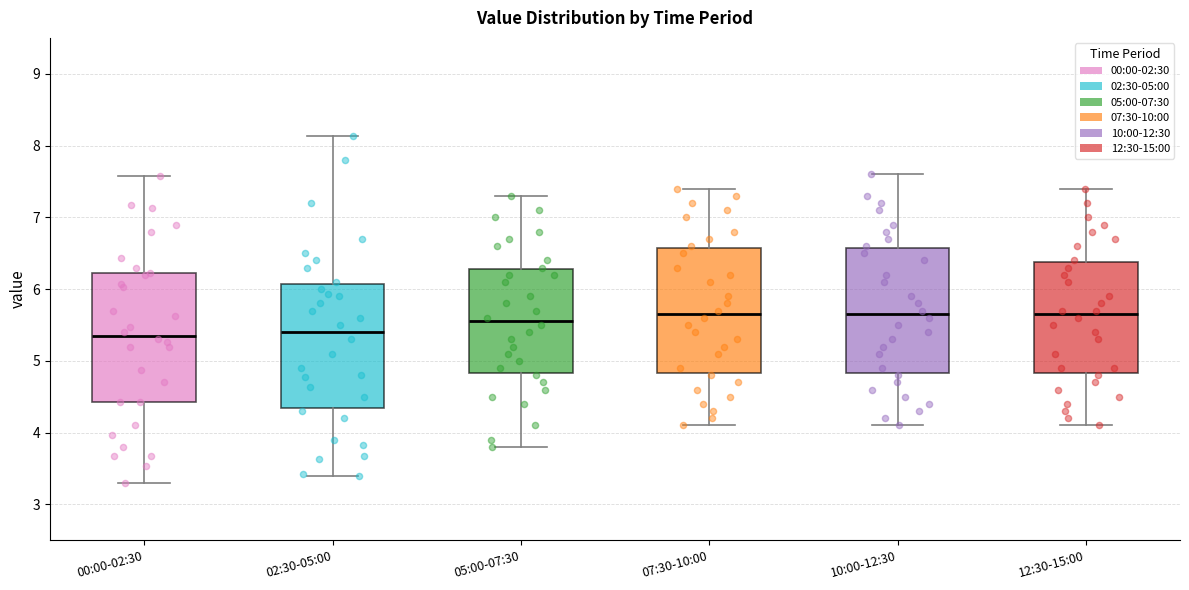

Where is the upper edge of the box for 07:30-10:00 on the y-axis? The values are not printed on the chart, so give them approximately, as read against the axis.

6.6